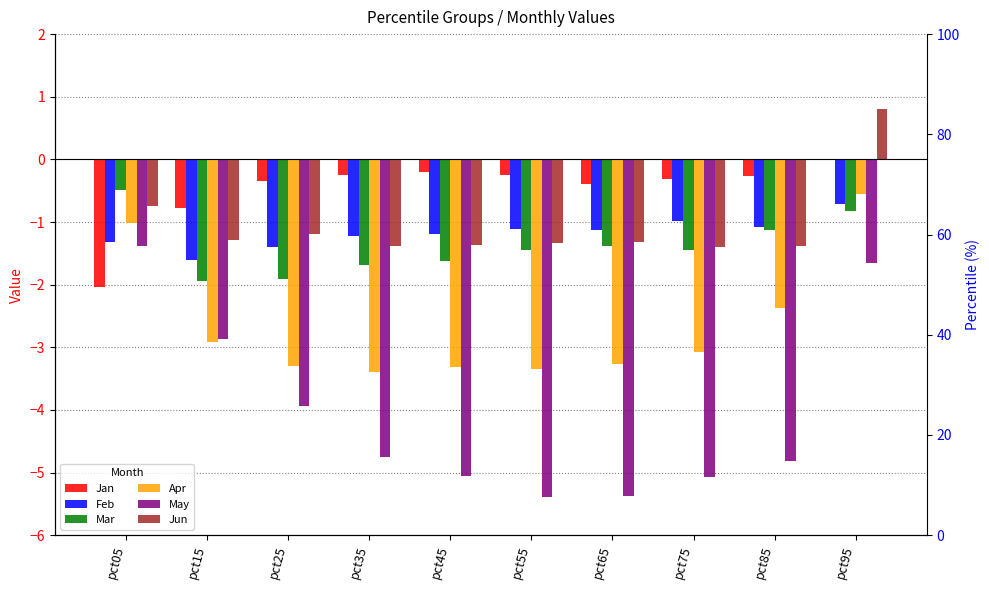

Is it true that Jan equals -0.3 at pct25?

True